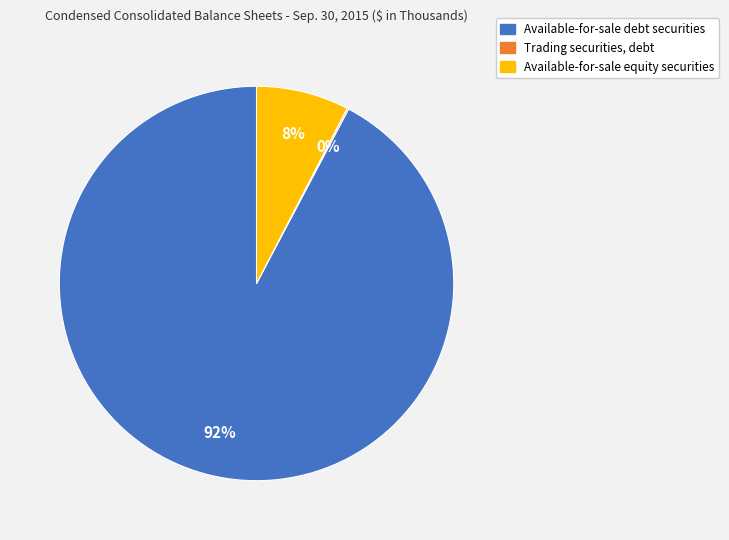

Does any single category account for the majority?

Yes